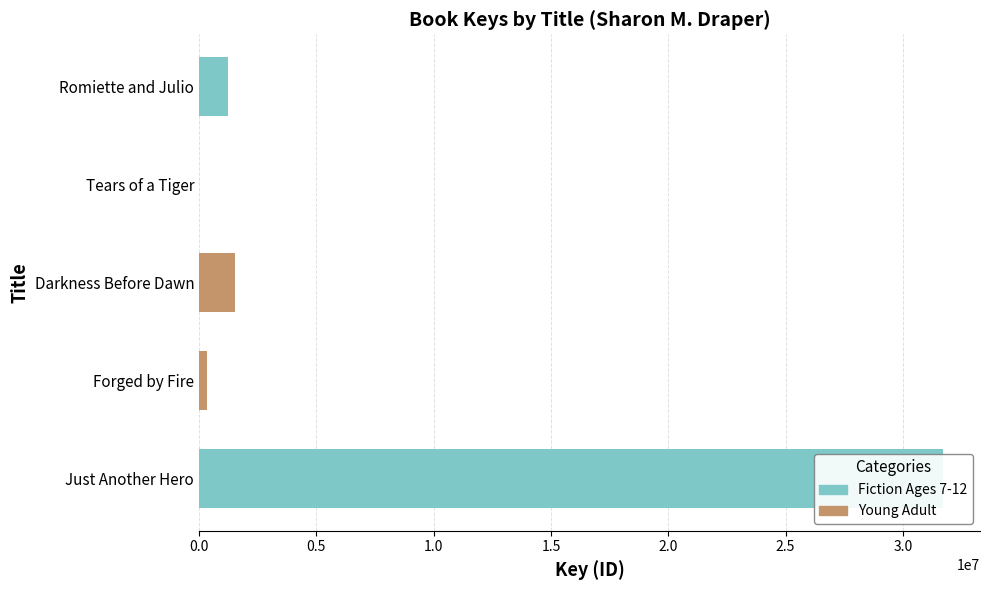

Reading right to left, what are all the values shown in this chart?

Romiette and Julio=1248437	Tears of a Tiger=5528	Darkness Before Dawn=1523915	Forged by Fire=336523	Just Another Hero=31704092